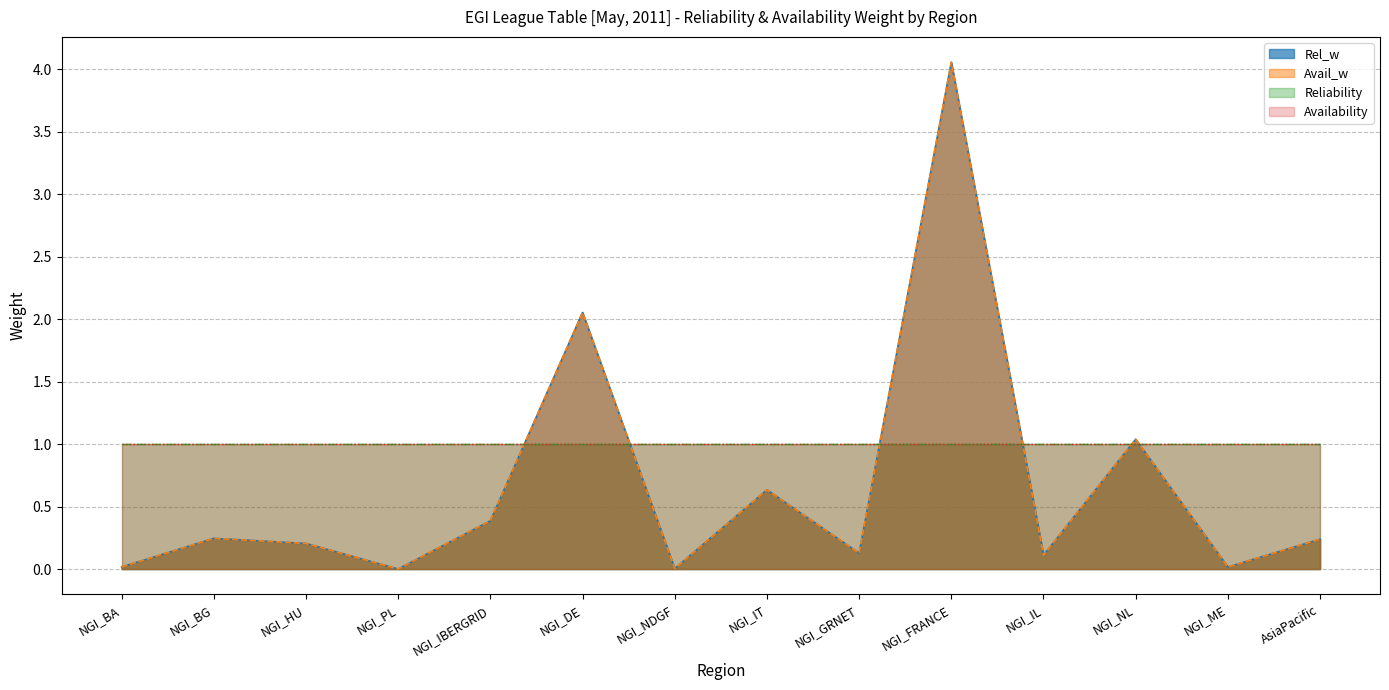

True or false: Rel_w and Avail_w intersect in this chart.

False